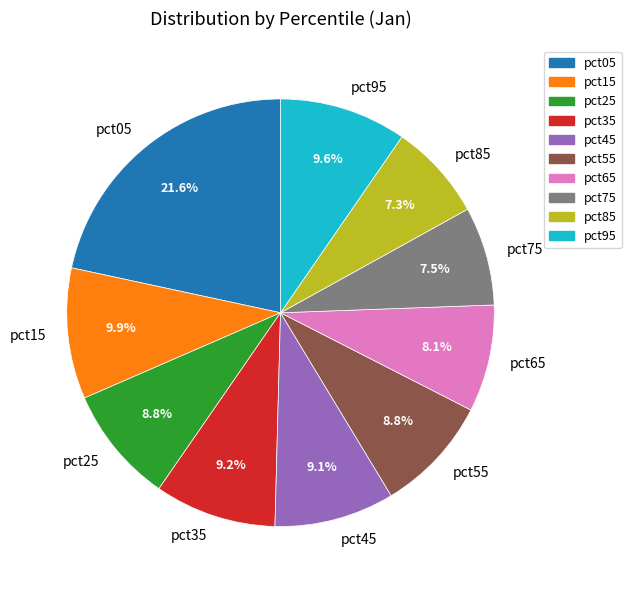

Which slice is the largest?

pct05